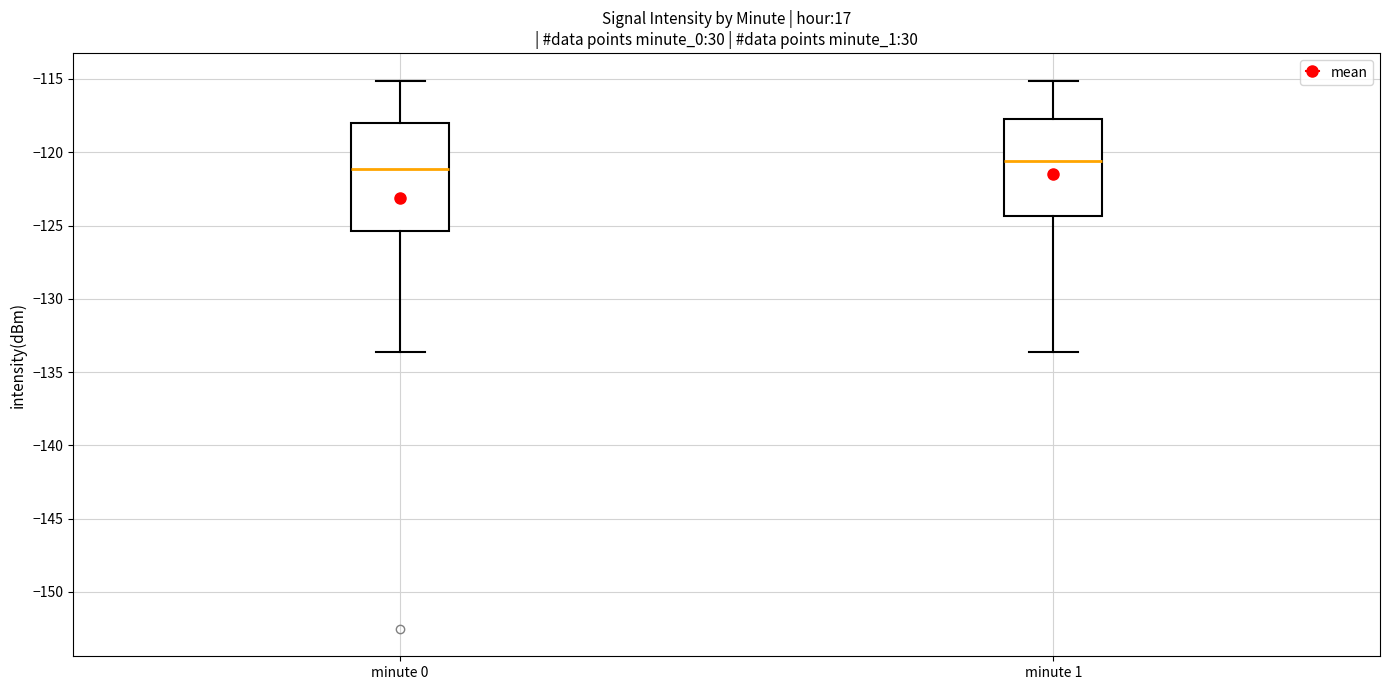

Reading left to right, transcribe this box plot: for each box, give where its median line is, the range the box spans, and where its two whiskers end, as read against the y-axis. The values are not printed on the chart, so give them approximately, as read against the axis.

minute 0: median -121.0, box -125.5 to -118.0, whiskers -133.5 to -115.0
minute 1: median -120.5, box -124.5 to -118.0, whiskers -133.5 to -115.0